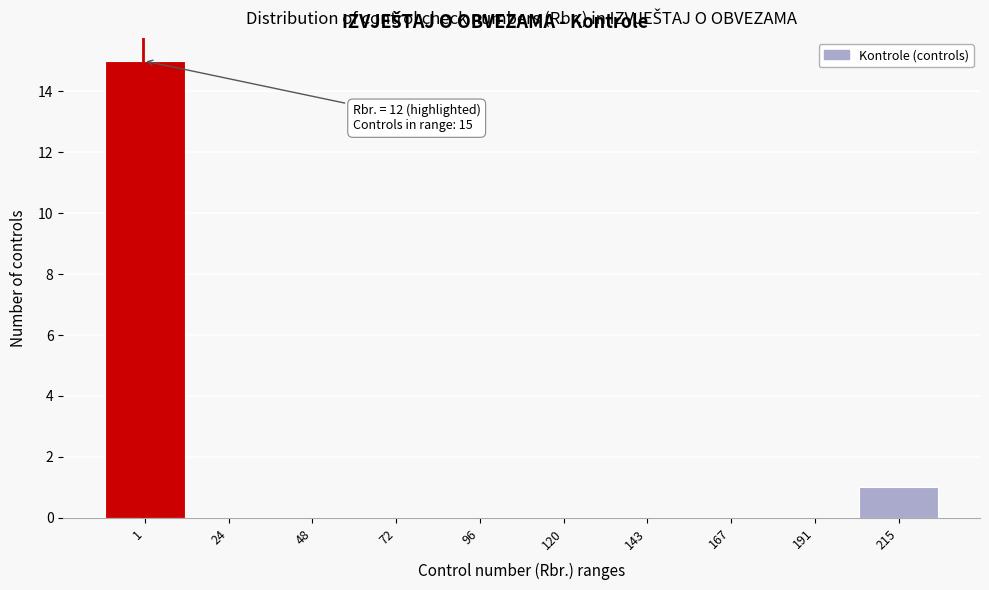

Reading left to right, extract all data points from this chart.

1=15	24=0	48=0	72=0	96=0	120=0	143=0	167=0	191=0	215=1